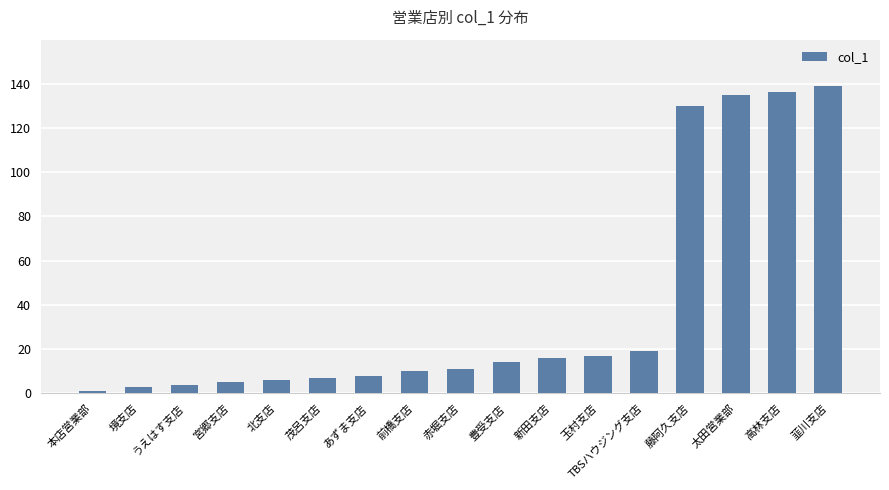

Is it true that the value at 藤阿久支店 is 130?

True